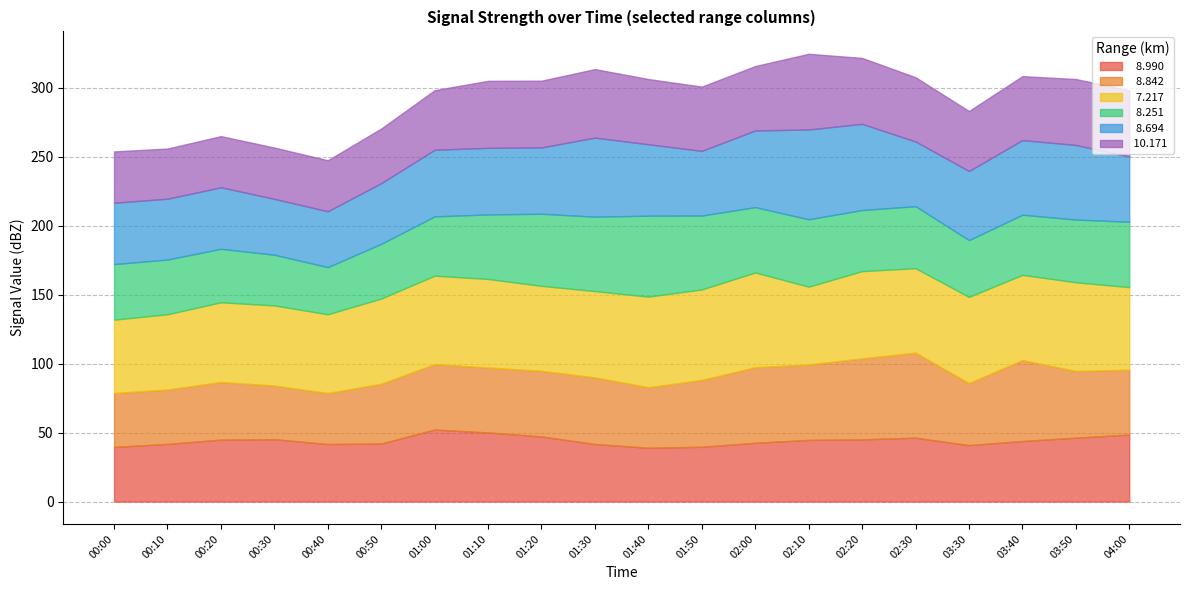

How many lines are shown in the chart?

6